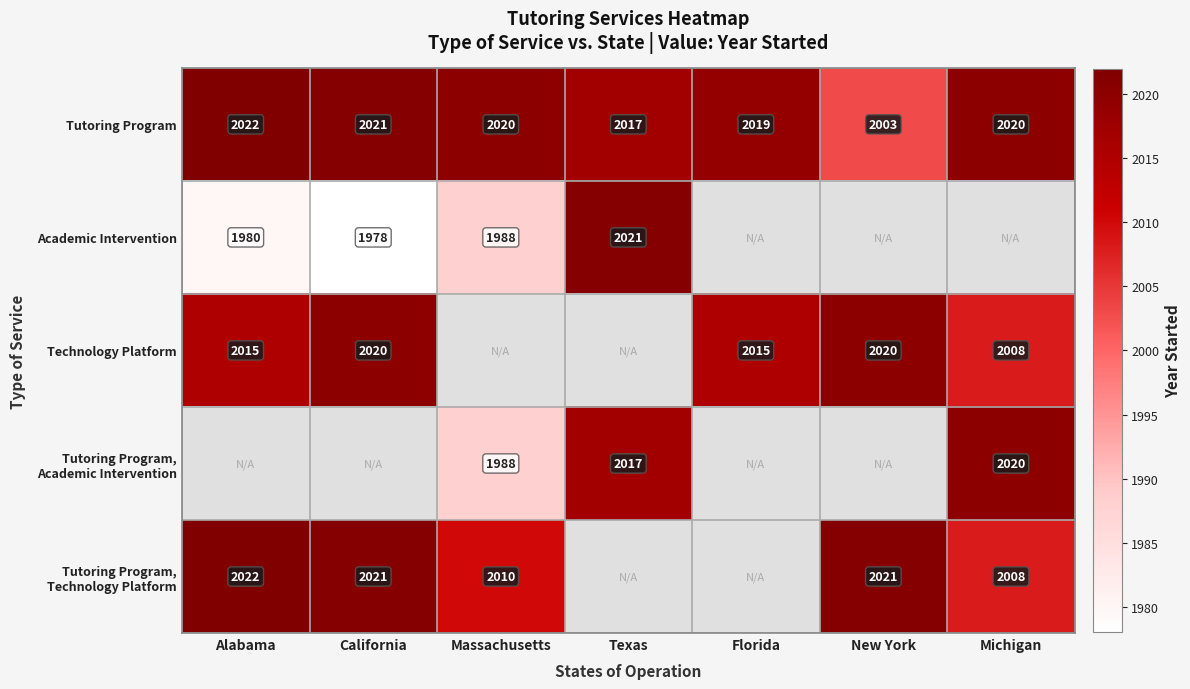

What is the average value of the Tutoring Program series?

2017